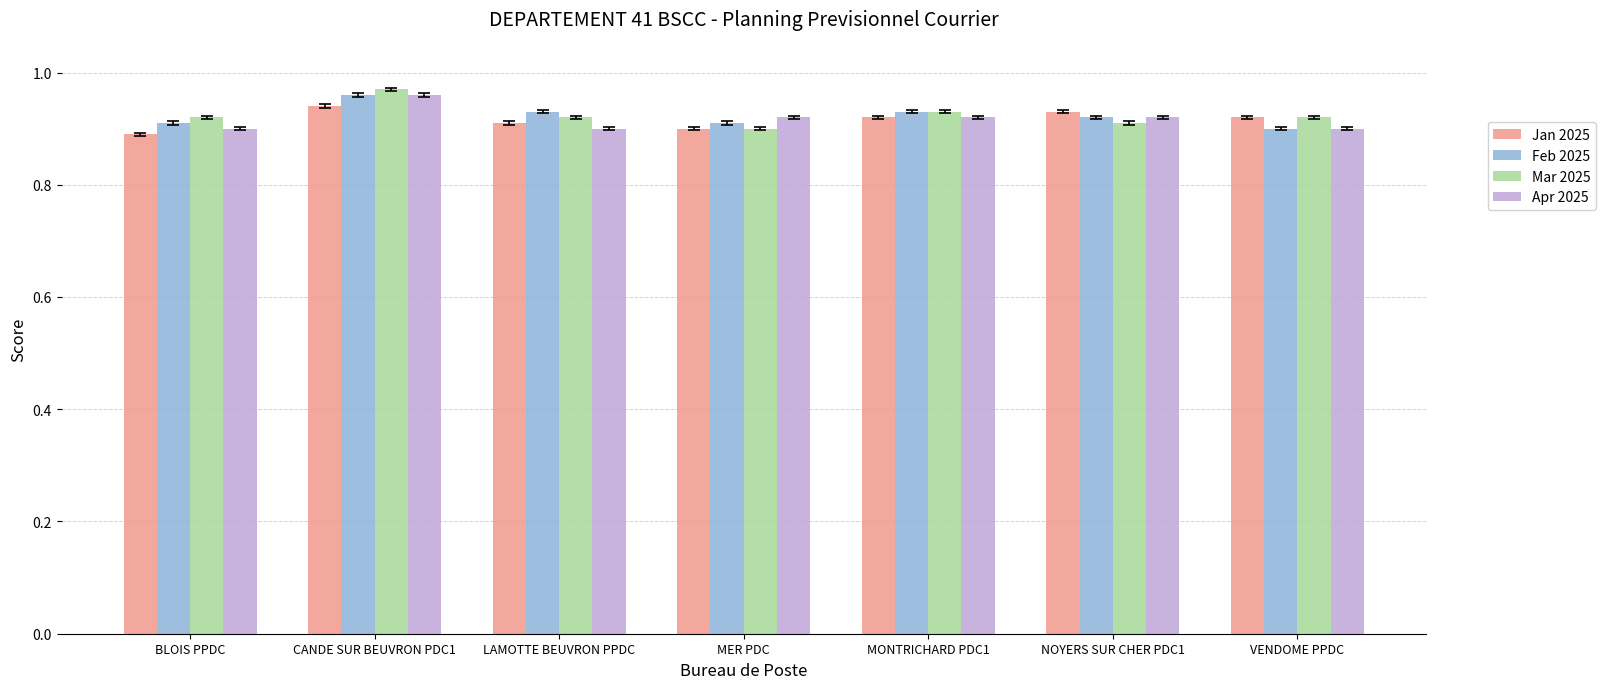

Which series changed the most between CANDE SUR BEUVRON PDC1 and MER PDC?

Mar 2025